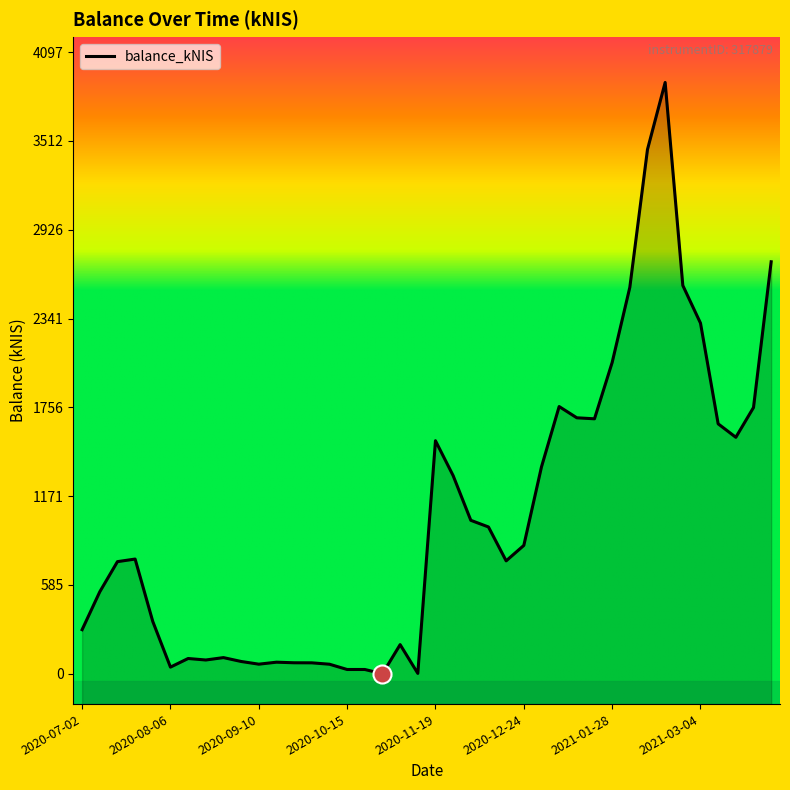

What is the sum of the values at 2020-12-10 and 2020-07-02?

1257.7